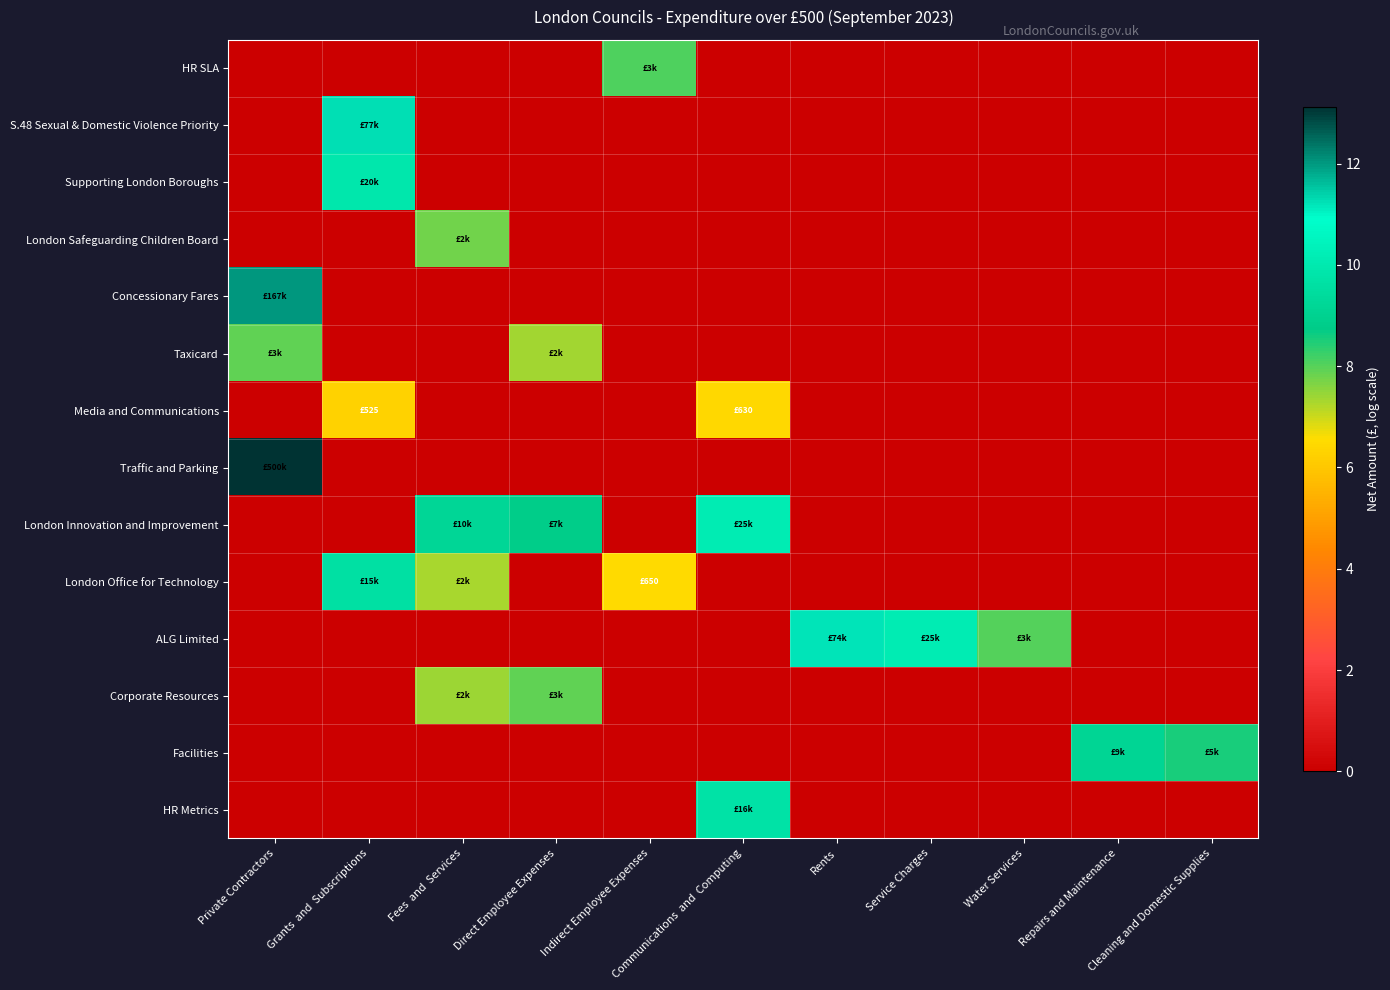

Reading left to right, extract all data points from this chart.

HR SLA: Private Contractors=0.0	Grants  and  Subscriptions=0.0	Fees  and  Services=0.0	Direct Employee Expenses=0.0	Indirect Employee Expenses=8.1	Communications  and  Computing=0.0	Rents=0.0	Service Charges=0.0	Water Services=0.0	Repairs and Maintenance=0.0	Cleaning and Domestic Supplies=0.0
S.48 Sexual & Domestic Violence Priority: Private Contractors=0.0	Grants  and  Subscriptions=11.3	Fees  and  Services=0.0	Direct Employee Expenses=0.0	Indirect Employee Expenses=0.0	Communications  and  Computing=0.0	Rents=0.0	Service Charges=0.0	Water Services=0.0	Repairs and Maintenance=0.0	Cleaning and Domestic Supplies=0.0
Supporting London Boroughs: Private Contractors=0.0	Grants  and  Subscriptions=9.9	Fees  and  Services=0.0	Direct Employee Expenses=0.0	Indirect Employee Expenses=0.0	Communications  and  Computing=0.0	Rents=0.0	Service Charges=0.0	Water Services=0.0	Repairs and Maintenance=0.0	Cleaning and Domestic Supplies=0.0
London Safeguarding Children Board: Private Contractors=0.0	Grants  and  Subscriptions=0.0	Fees  and  Services=7.8	Direct Employee Expenses=0.0	Indirect Employee Expenses=0.0	Communications  and  Computing=0.0	Rents=0.0	Service Charges=0.0	Water Services=0.0	Repairs and Maintenance=0.0	Cleaning and Domestic Supplies=0.0
Concessionary Fares: Private Contractors=12.0	Grants  and  Subscriptions=0.0	Fees  and  Services=0.0	Direct Employee Expenses=0.0	Indirect Employee Expenses=0.0	Communications  and  Computing=0.0	Rents=0.0	Service Charges=0.0	Water Services=0.0	Repairs and Maintenance=0.0	Cleaning and Domestic Supplies=0.0
Taxicard: Private Contractors=7.9	Grants  and  Subscriptions=0.0	Fees  and  Services=0.0	Direct Employee Expenses=7.4	Indirect Employee Expenses=0.0	Communications  and  Computing=0.0	Rents=0.0	Service Charges=0.0	Water Services=0.0	Repairs and Maintenance=0.0	Cleaning and Domestic Supplies=0.0
Media and Communications: Private Contractors=0.0	Grants  and  Subscriptions=6.3	Fees  and  Services=0.0	Direct Employee Expenses=0.0	Indirect Employee Expenses=0.0	Communications  and  Computing=6.4	Rents=0.0	Service Charges=0.0	Water Services=0.0	Repairs and Maintenance=0.0	Cleaning and Domestic Supplies=0.0
Traffic and Parking: Private Contractors=13.1	Grants  and  Subscriptions=0.0	Fees  and  Services=0.0	Direct Employee Expenses=0.0	Indirect Employee Expenses=0.0	Communications  and  Computing=0.0	Rents=0.0	Service Charges=0.0	Water Services=0.0	Repairs and Maintenance=0.0	Cleaning and Domestic Supplies=0.0
London Innovation and Improvement: Private Contractors=0.0	Grants  and  Subscriptions=0.0	Fees  and  Services=9.2	Direct Employee Expenses=8.8	Indirect Employee Expenses=0.0	Communications  and  Computing=10.1	Rents=0.0	Service Charges=0.0	Water Services=0.0	Repairs and Maintenance=0.0	Cleaning and Domestic Supplies=0.0
London Office for Technology: Private Contractors=0.0	Grants  and  Subscriptions=9.6	Fees  and  Services=7.3	Direct Employee Expenses=0.0	Indirect Employee Expenses=6.5	Communications  and  Computing=0.0	Rents=0.0	Service Charges=0.0	Water Services=0.0	Repairs and Maintenance=0.0	Cleaning and Domestic Supplies=0.0
ALG Limited: Private Contractors=0.0	Grants  and  Subscriptions=0.0	Fees  and  Services=0.0	Direct Employee Expenses=0.0	Indirect Employee Expenses=0.0	Communications  and  Computing=0.0	Rents=11.2	Service Charges=10.1	Water Services=8.0	Repairs and Maintenance=0.0	Cleaning and Domestic Supplies=0.0
Corporate Resources: Private Contractors=0.0	Grants  and  Subscriptions=0.0	Fees  and  Services=7.4	Direct Employee Expenses=7.9	Indirect Employee Expenses=0.0	Communications  and  Computing=0.0	Rents=0.0	Service Charges=0.0	Water Services=0.0	Repairs and Maintenance=0.0	Cleaning and Domestic Supplies=0.0
Facilities: Private Contractors=0.0	Grants  and  Subscriptions=0.0	Fees  and  Services=0.0	Direct Employee Expenses=0.0	Indirect Employee Expenses=0.0	Communications  and  Computing=0.0	Rents=0.0	Service Charges=0.0	Water Services=0.0	Repairs and Maintenance=9.2	Cleaning and Domestic Supplies=8.5
HR Metrics: Private Contractors=0.0	Grants  and  Subscriptions=0.0	Fees  and  Services=0.0	Direct Employee Expenses=0.0	Indirect Employee Expenses=0.0	Communications  and  Computing=9.7	Rents=0.0	Service Charges=0.0	Water Services=0.0	Repairs and Maintenance=0.0	Cleaning and Domestic Supplies=0.0